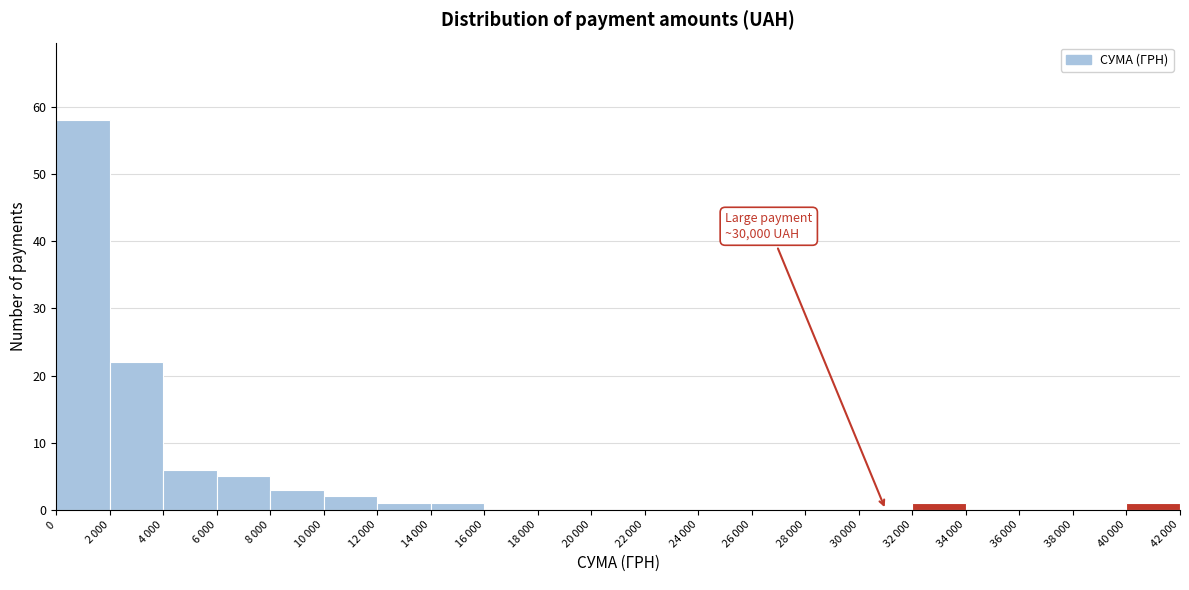

What is the sum of all values?

100